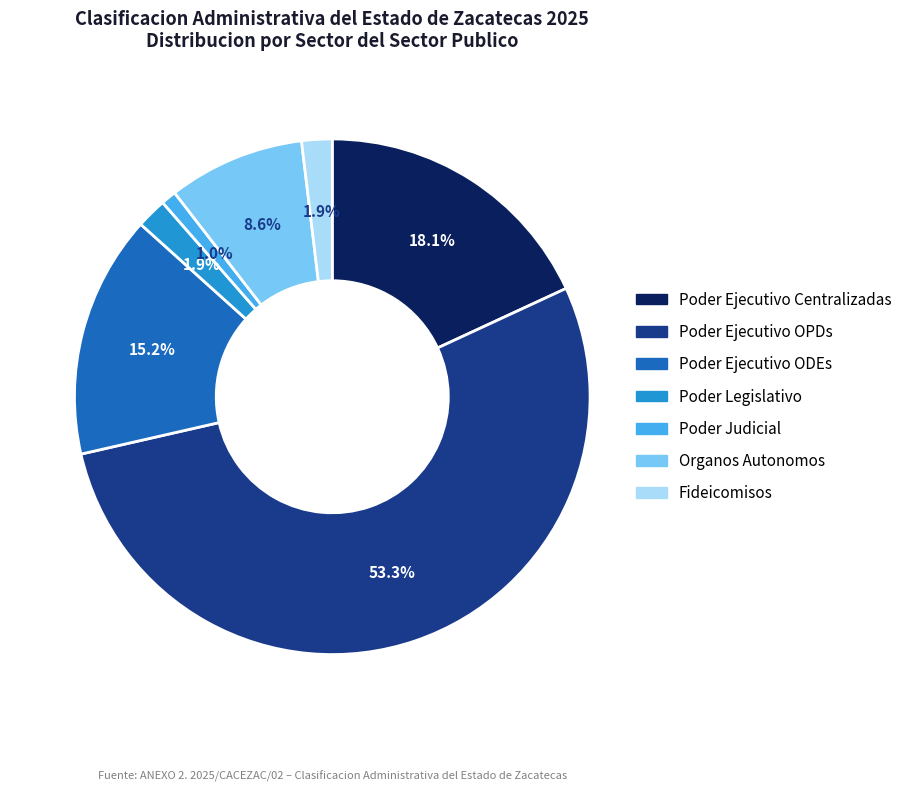

Approximately how many times larger is the value at Fideicomisos compared to Poder Legislativo?

1.0